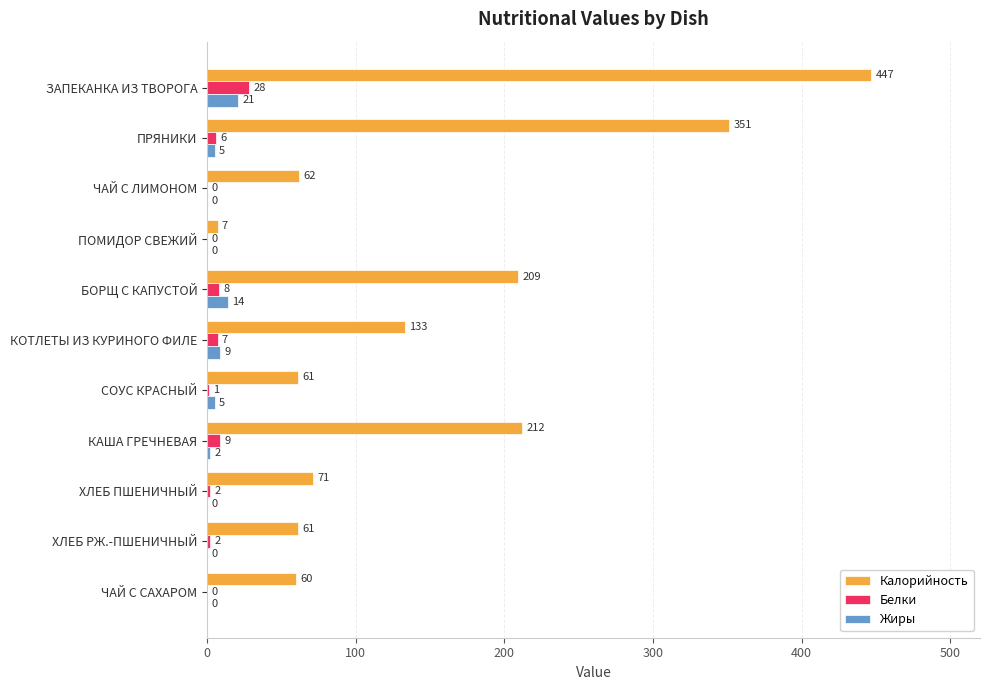

What is the sum of all Калорийность values?

1674